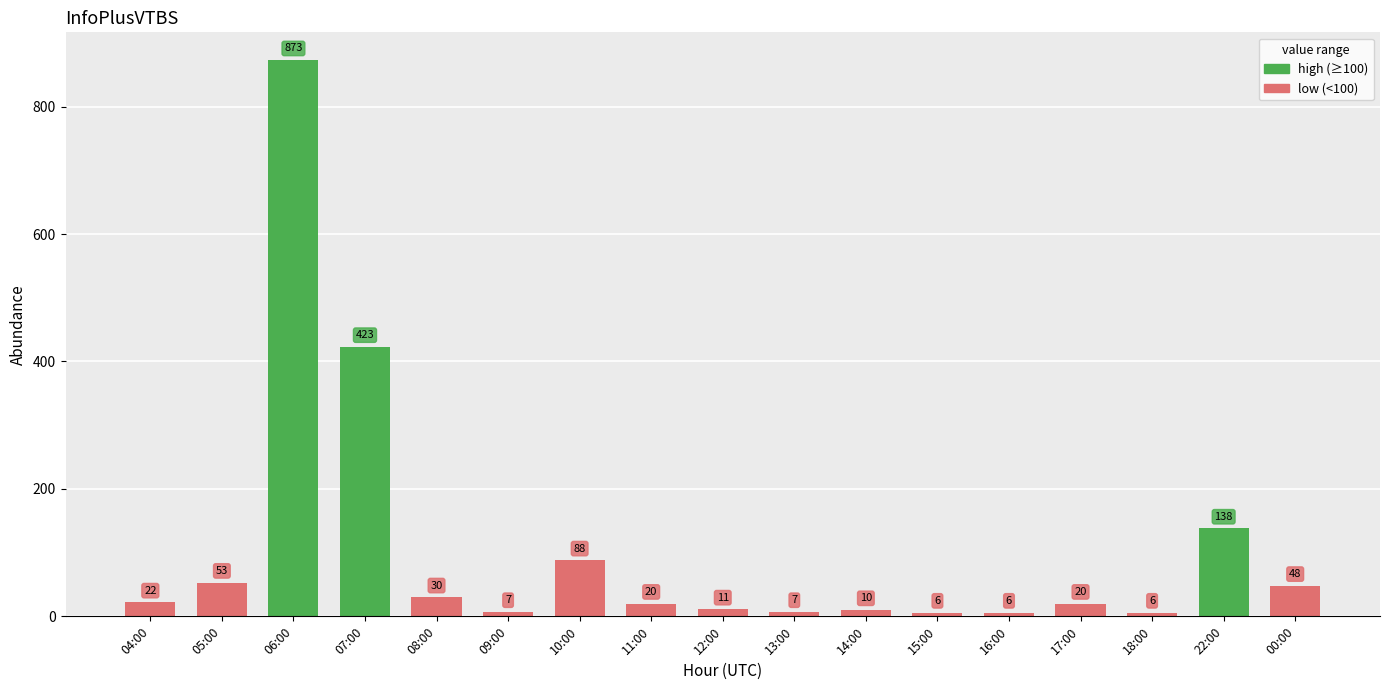

Reading left to right, list all the values displayed in this chart.

22	53	873	423	30	7	88	20	11	7	10	6	6	20	6	138	48